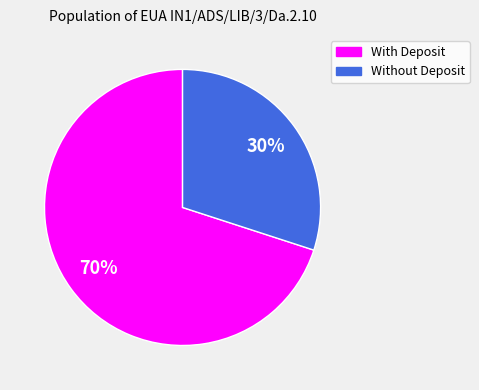

To the nearest percent, what is the difference between the largest and smallest slice percentages?

40%